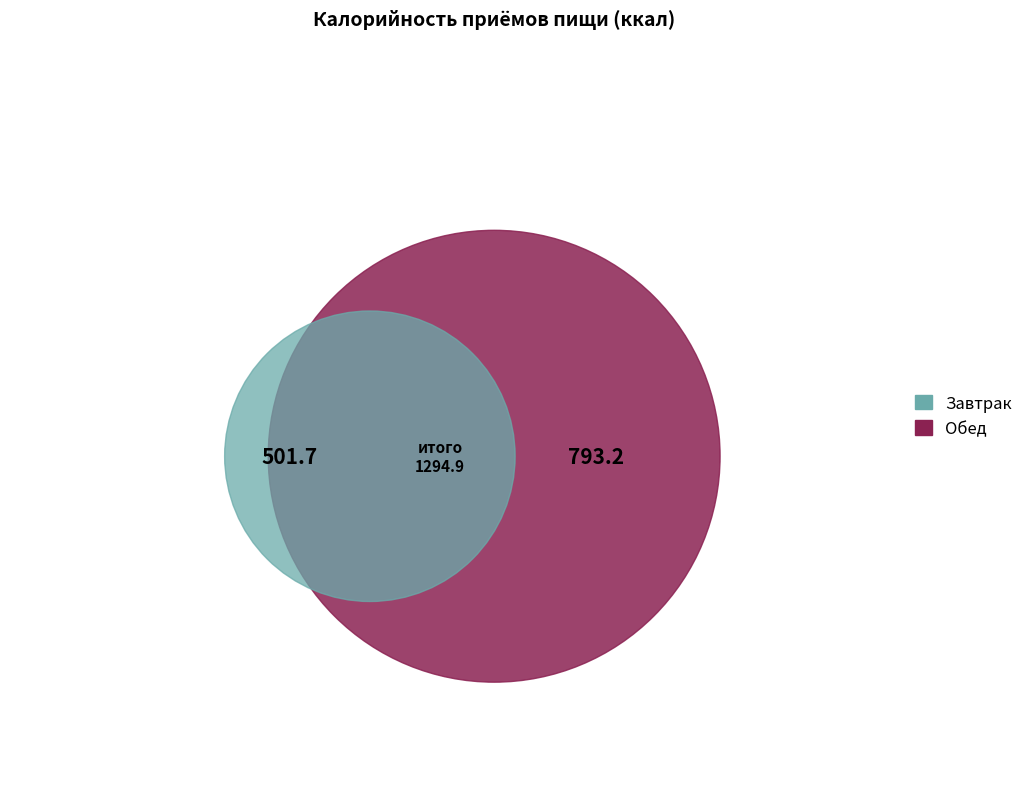

How many slices are in this pie chart?

2